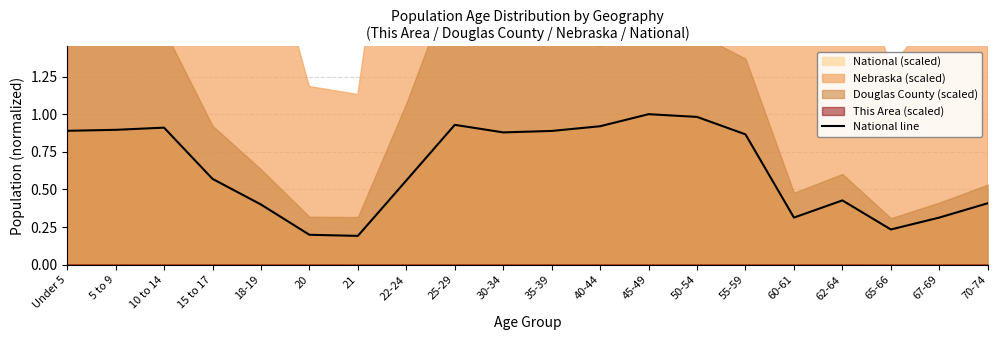

Which category has the lowest value across all series?

21